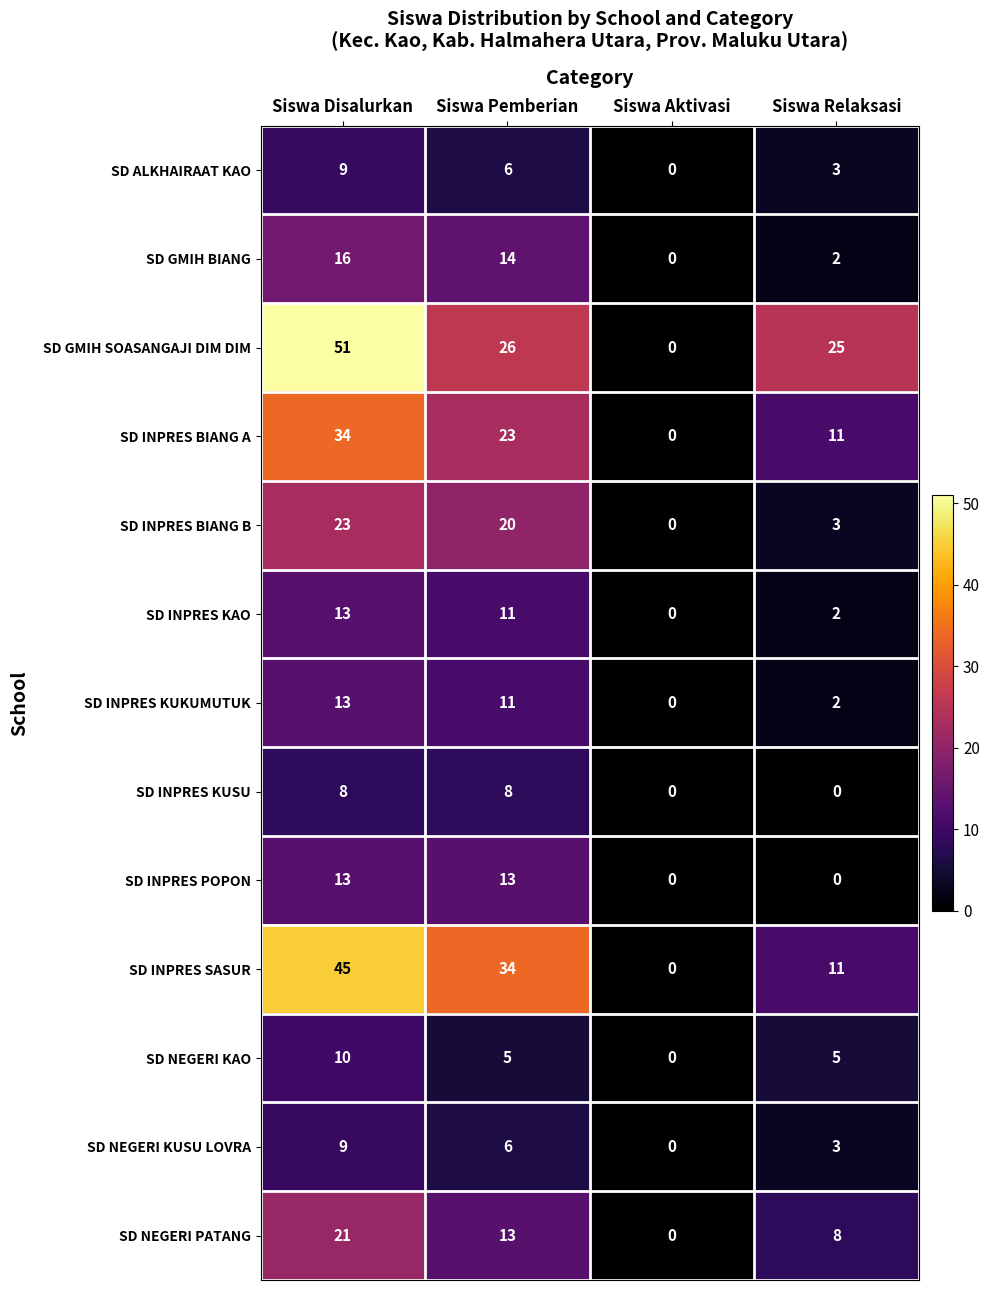

What is the difference between the SD INPRES BIANG B values at Siswa Aktivasi and Siswa Relaksasi?

3